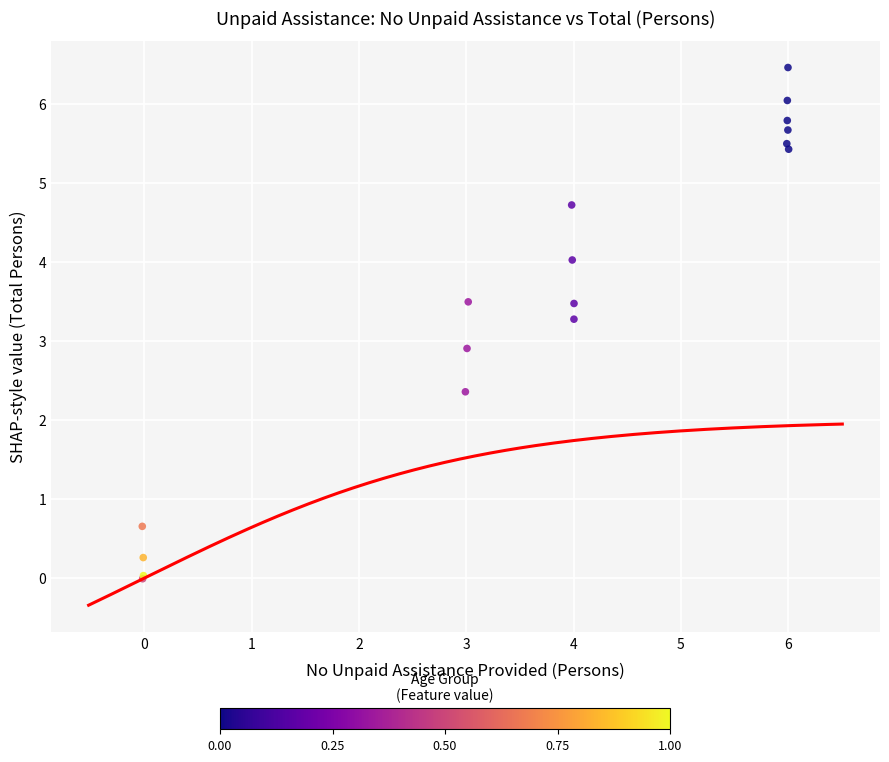

What Y value in the scatter plot is closest to 3?

2.9